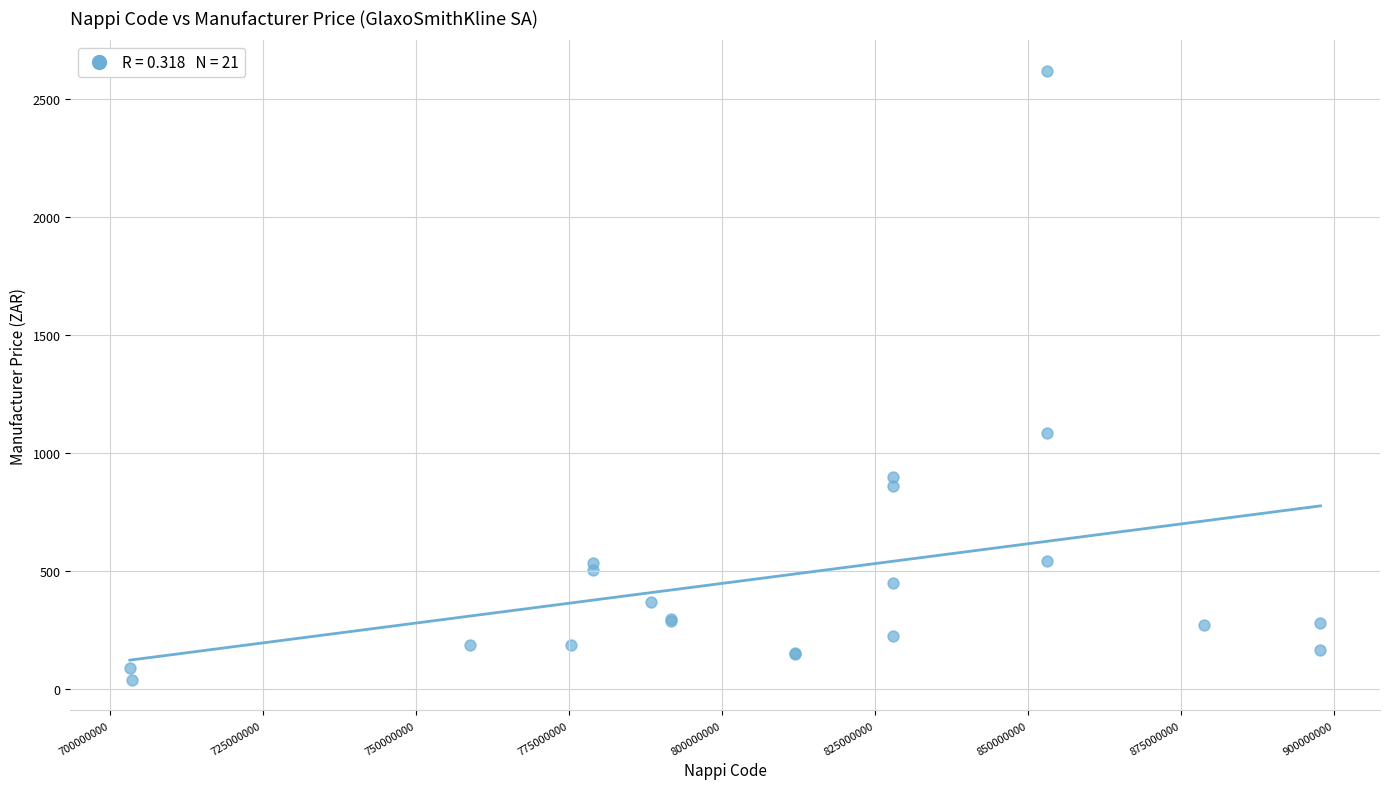

What Y value in the scatter plot is closest to 1327?

1083.5